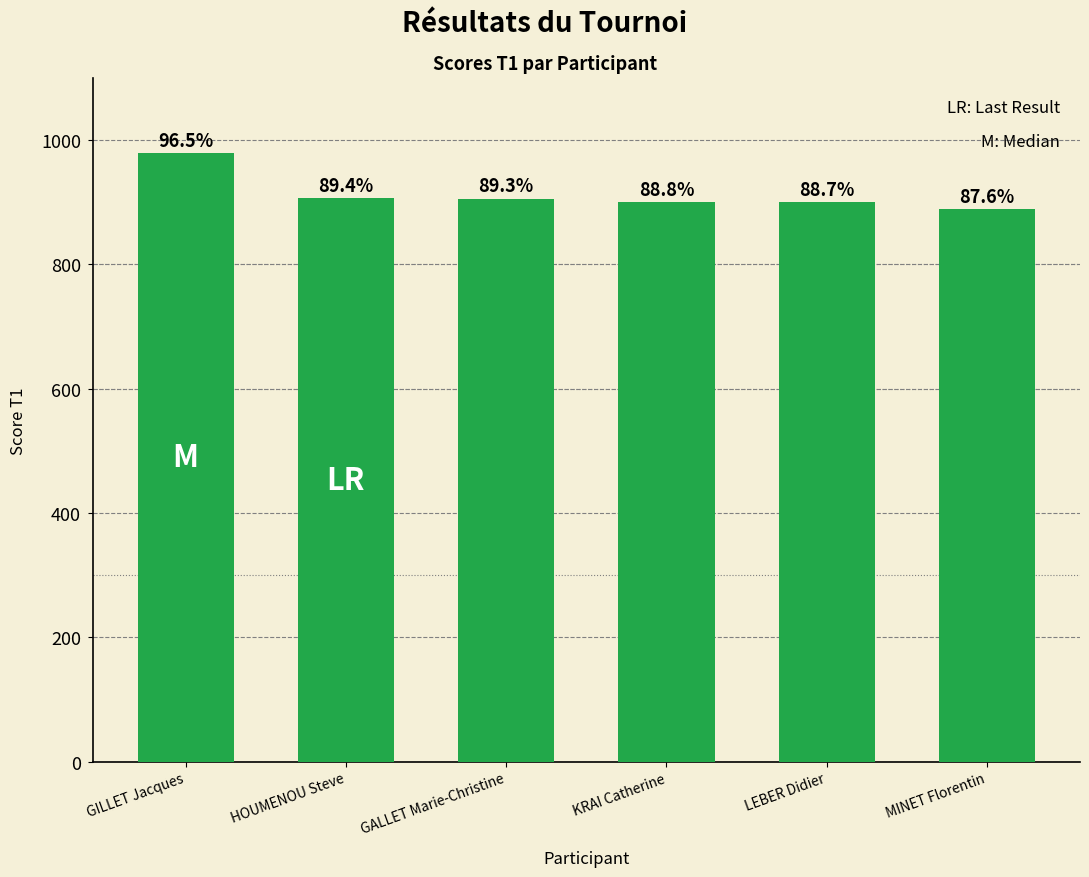

The value at MINET Florentin is 889. True or false?

True